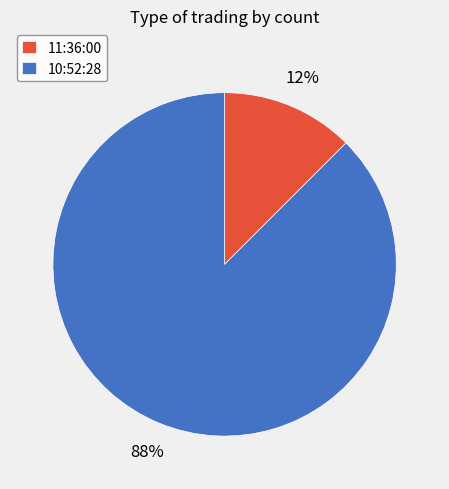

True or false: 11:36:00 accounts for 12% of the total.

True